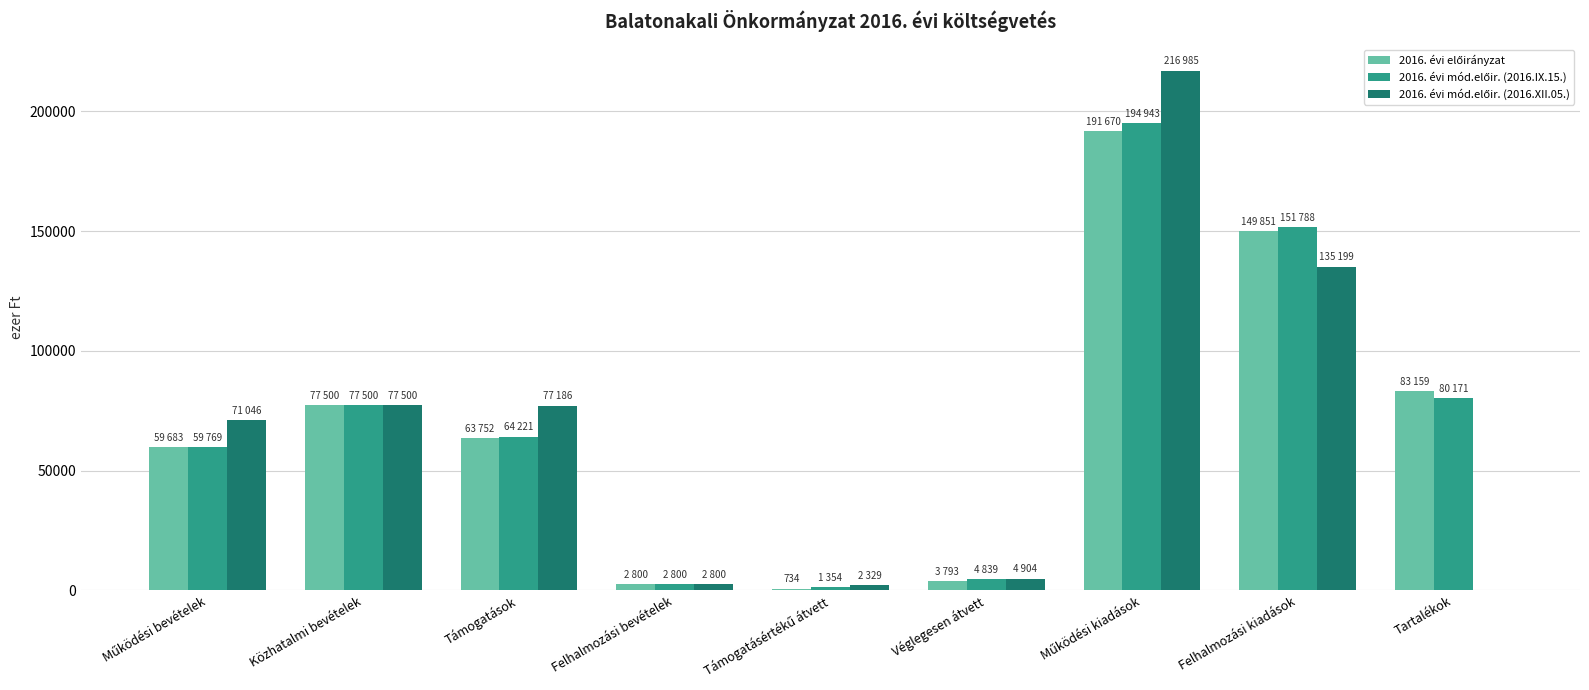

How many series are shown in this chart?

3